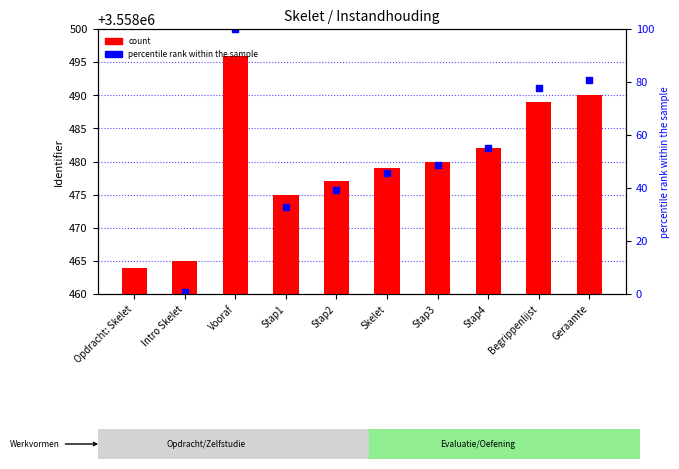

Is the value of percentile rank within the sample at Geraamte greater than the value of count at Stap4?

Yes